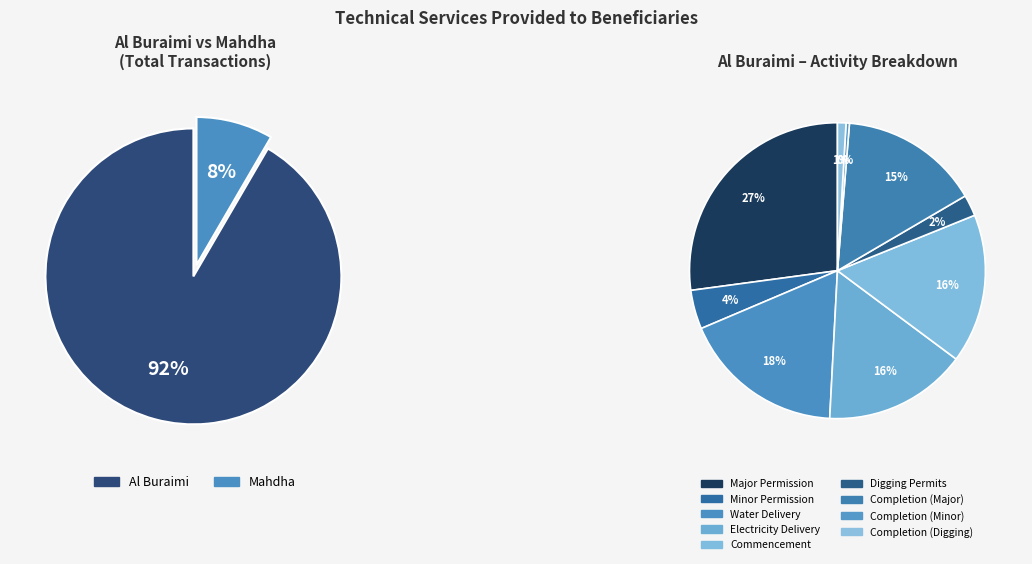

To the nearest percent, what percentage of the pie is 3?

16%